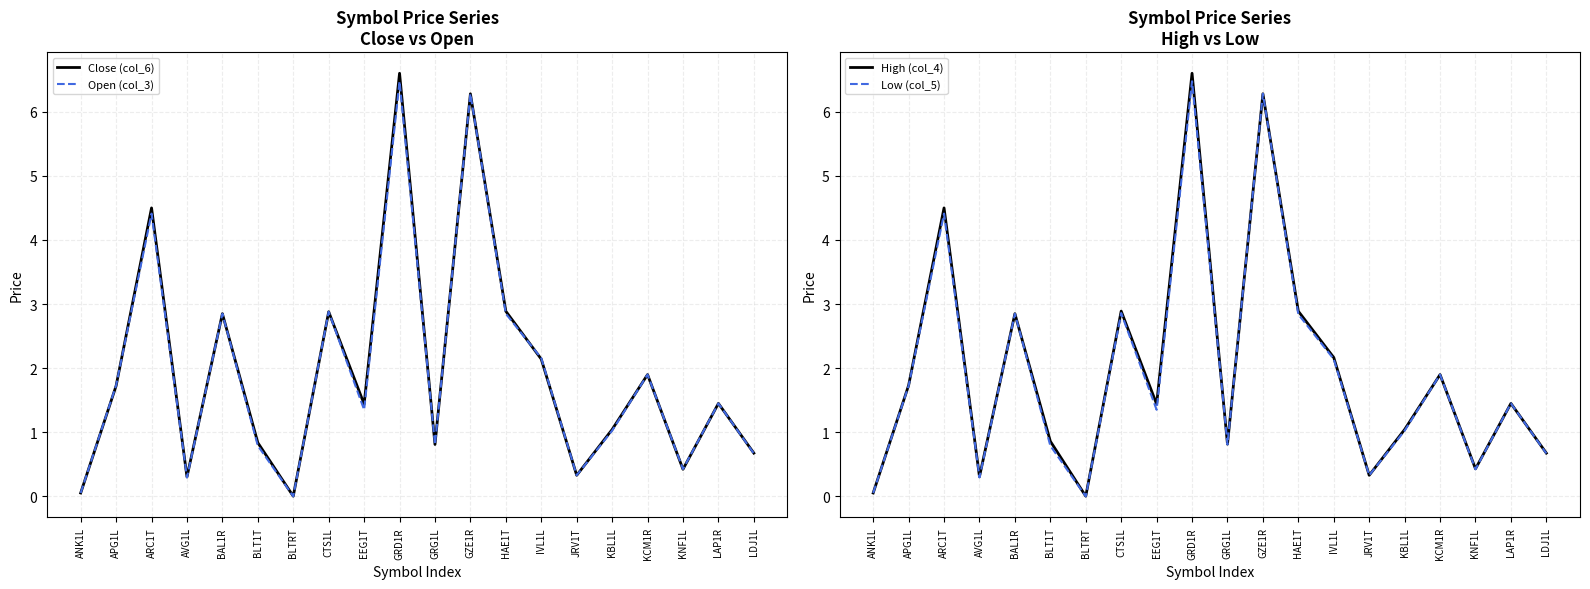

What is the maximum value for Open (col_3)?

6.5